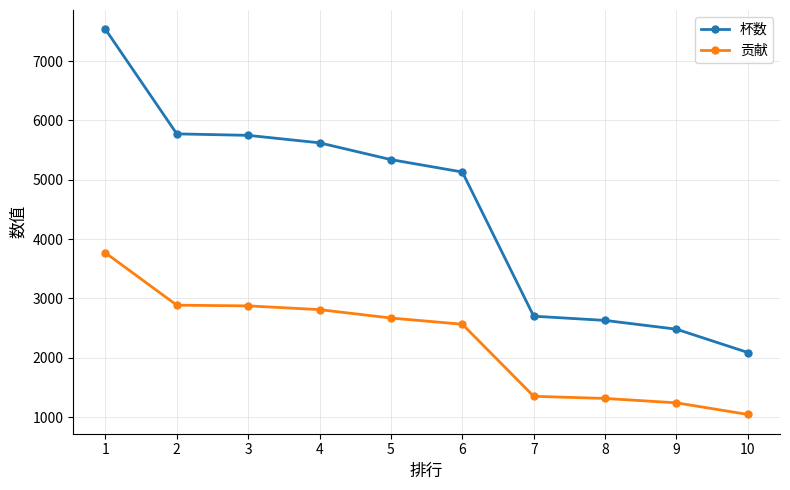

Between 2 and 4, which series saw the biggest shift?

杯数